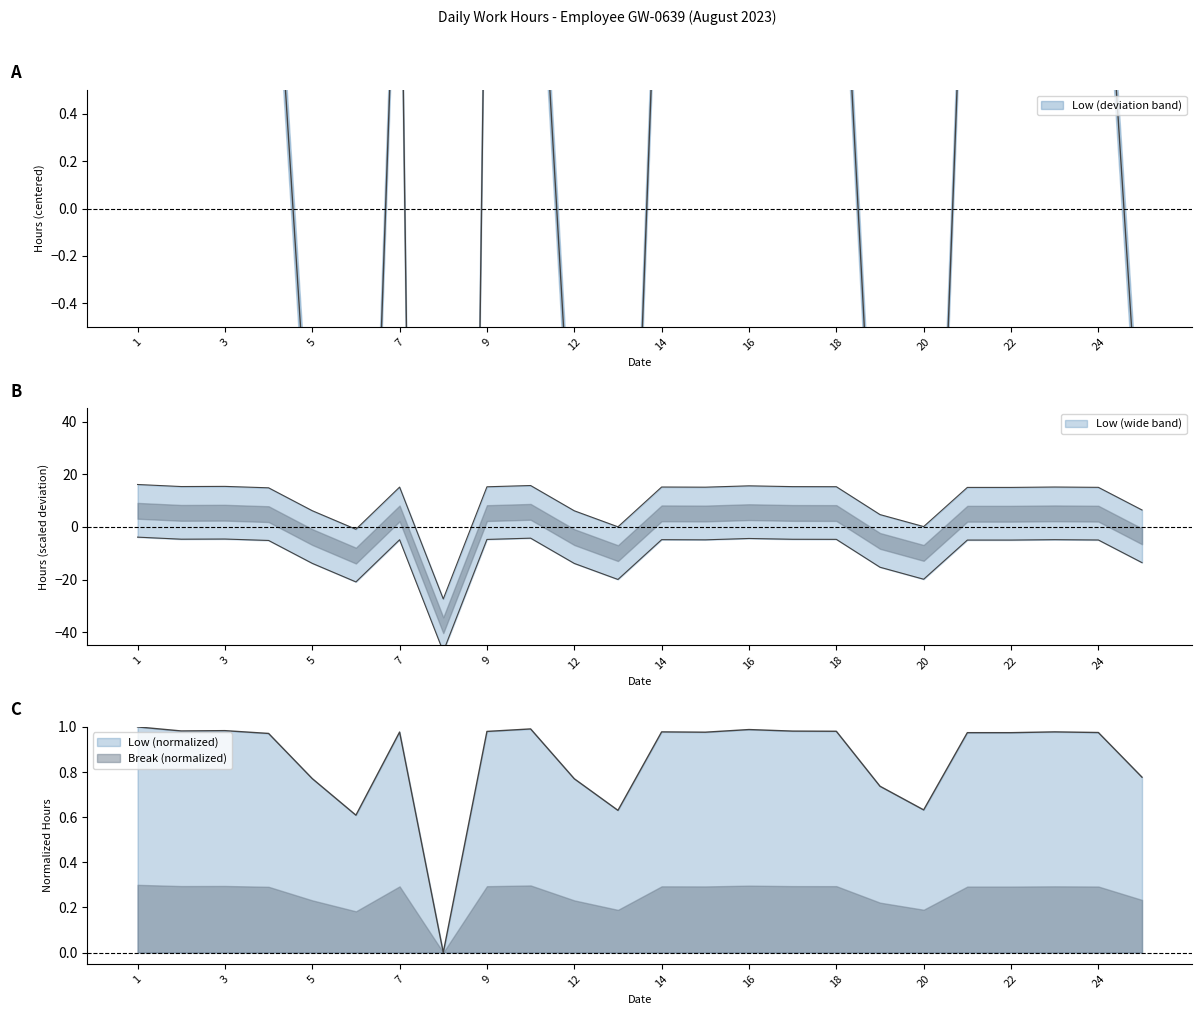

Where is the data nearest to the value -5?

6